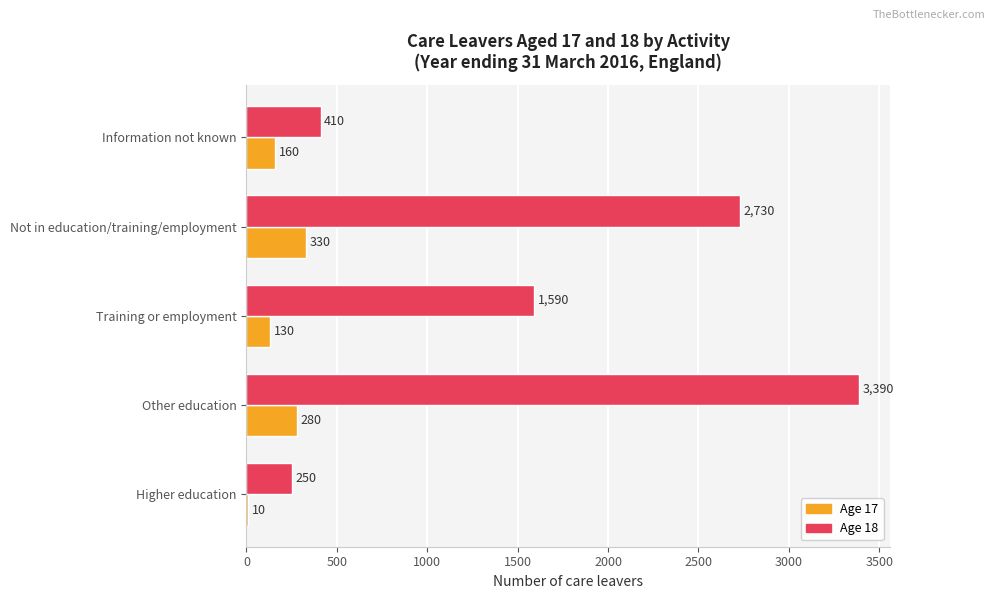

What is the sum of the Age 18 values at Higher education and Other education?

3640